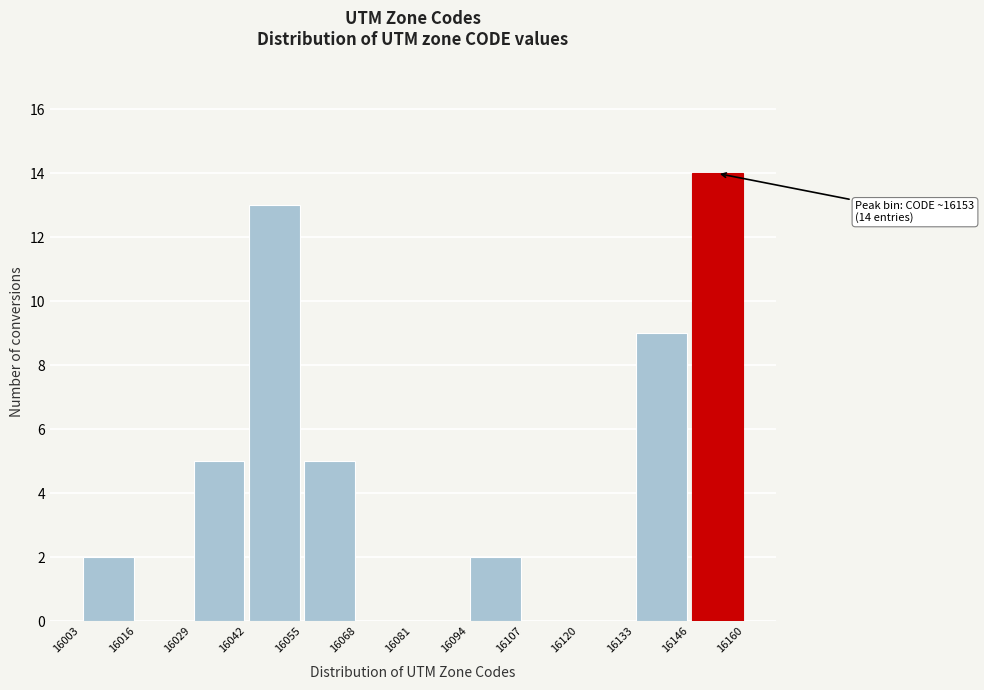

Which range on the x-axis has the tallest bar?

16146 to 16160